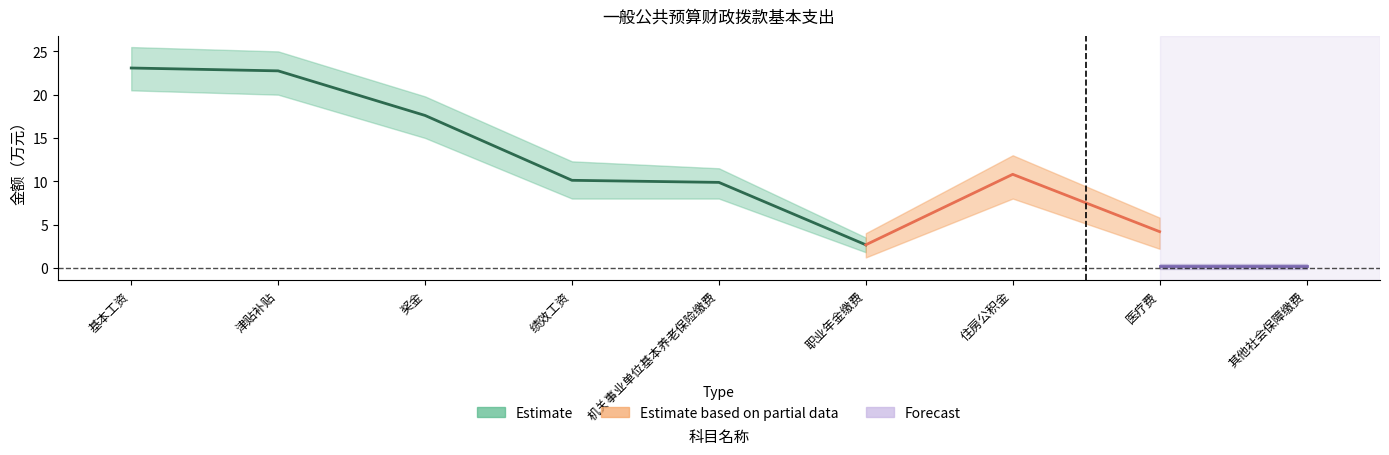

The value of 工资福利支出(部分数据) at 住房公积金 is 2.8. True or false?

False